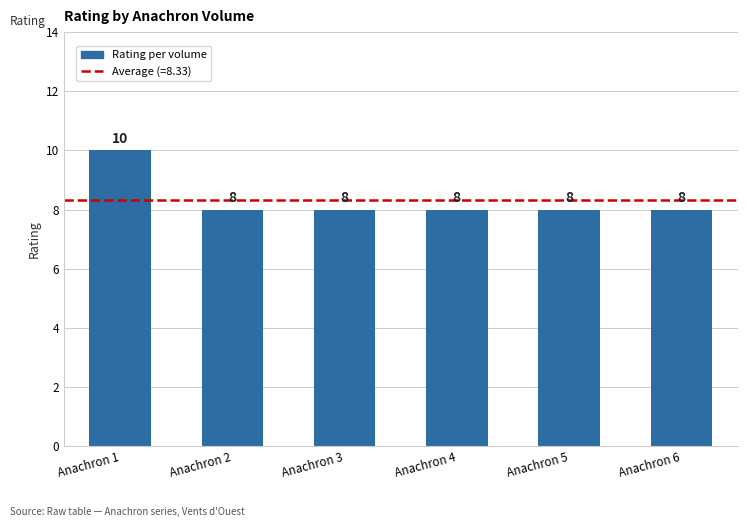

What is the value of the 2nd bar from the left?

8